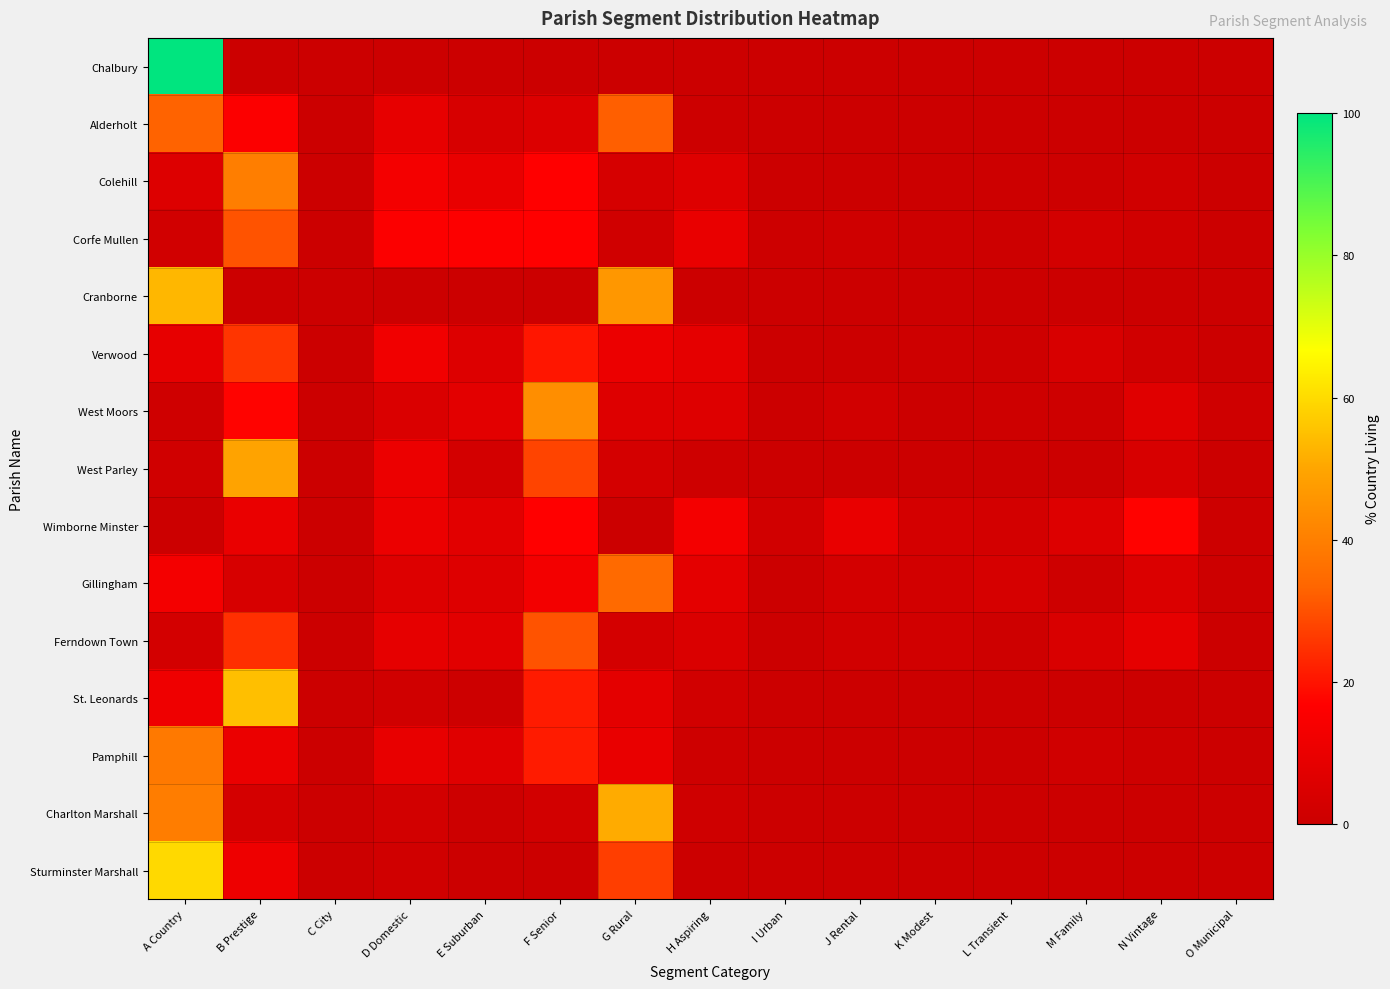

List the series in order of their peak value, highest first.

Chalbury, Sturminster Marshall, St. Leonards, Cranborne, Charlton Marshall, West Parley, West Moors, Colehill, Pamphill, Gillingham, Alderholt, Ferndown Town, Corfe Mullen, Verwood, Wimborne Minster